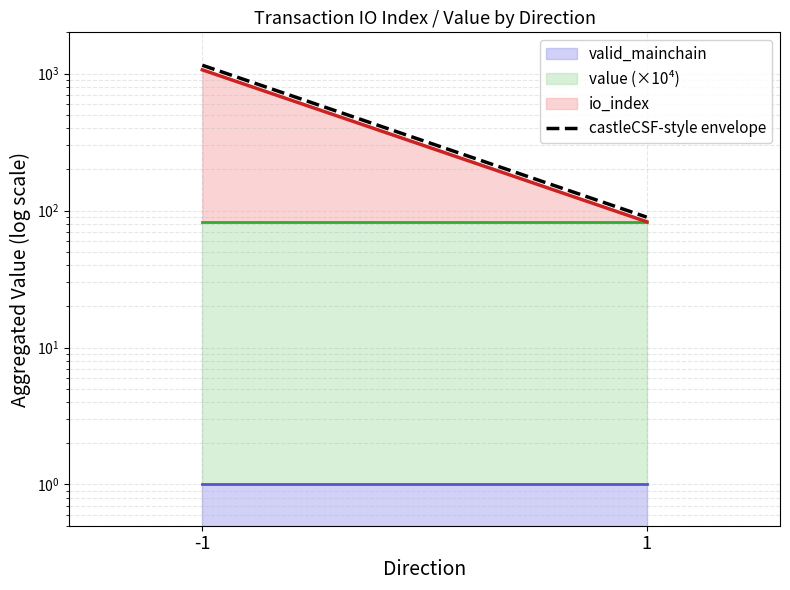

Which label corresponds to the smallest value in the chart?

1